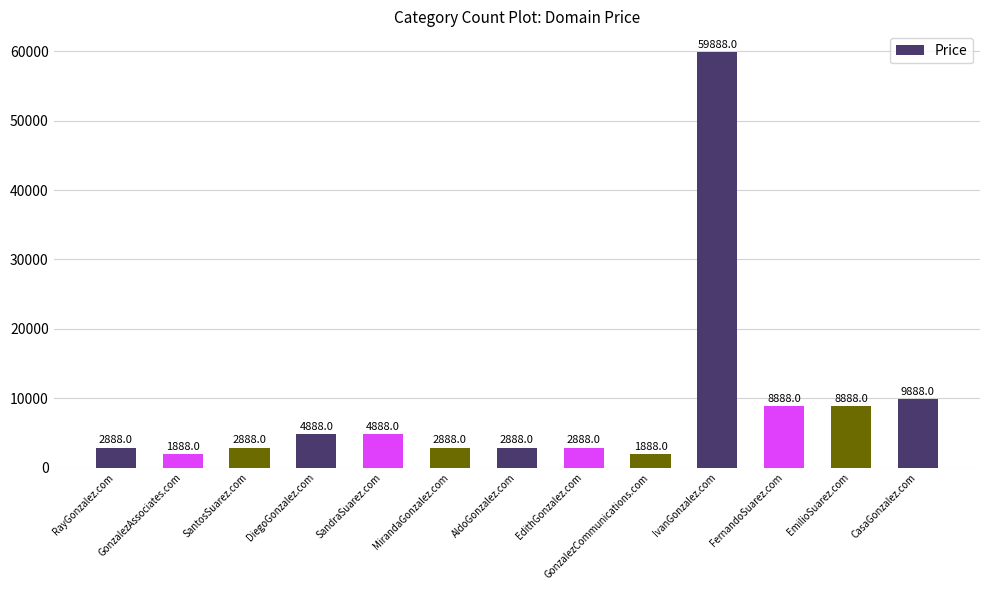

What is the change in value from RayGonzalez.com to GonzalezCommunications.com?

-1000